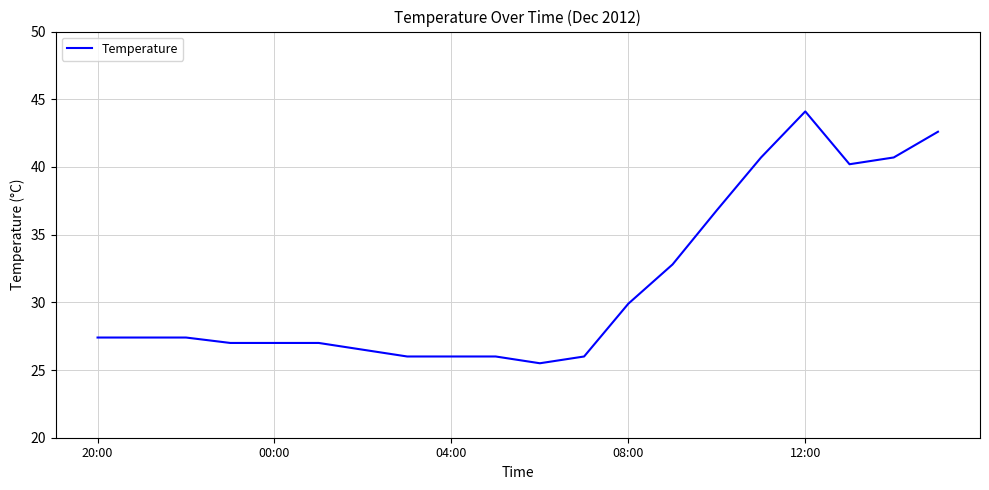

What is the greatest value displayed?

44.1